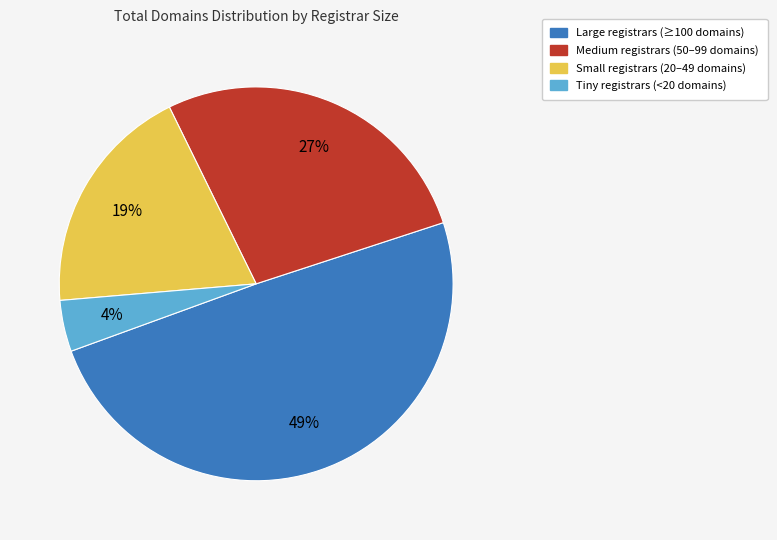

How many segments does this pie chart have?

4